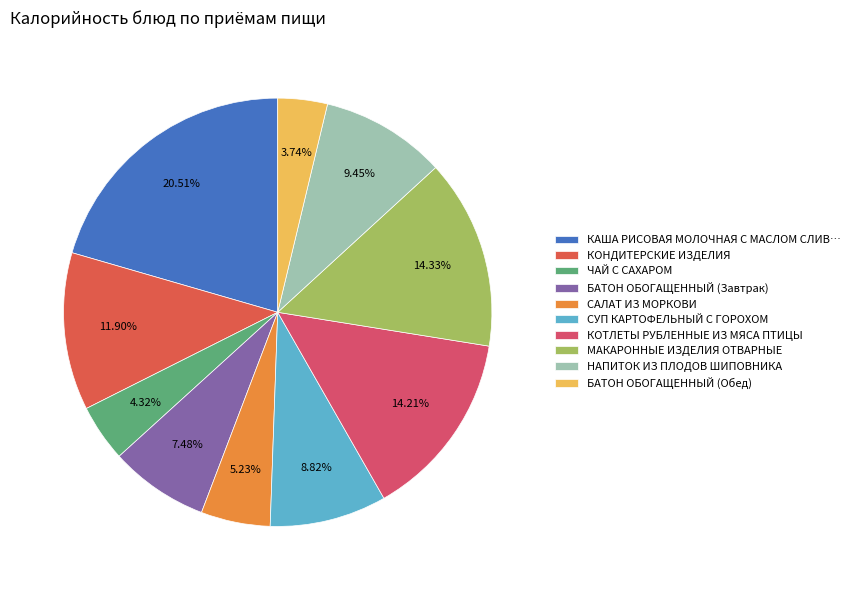

Between КОТЛЕТЫ РУБЛЕННЫЕ ИЗ МЯСА ПТИЦЫ and НАПИТОК ИЗ ПЛОДОВ ШИПОВНИКА, which is larger?

КОТЛЕТЫ РУБЛЕННЫЕ ИЗ МЯСА ПТИЦЫ